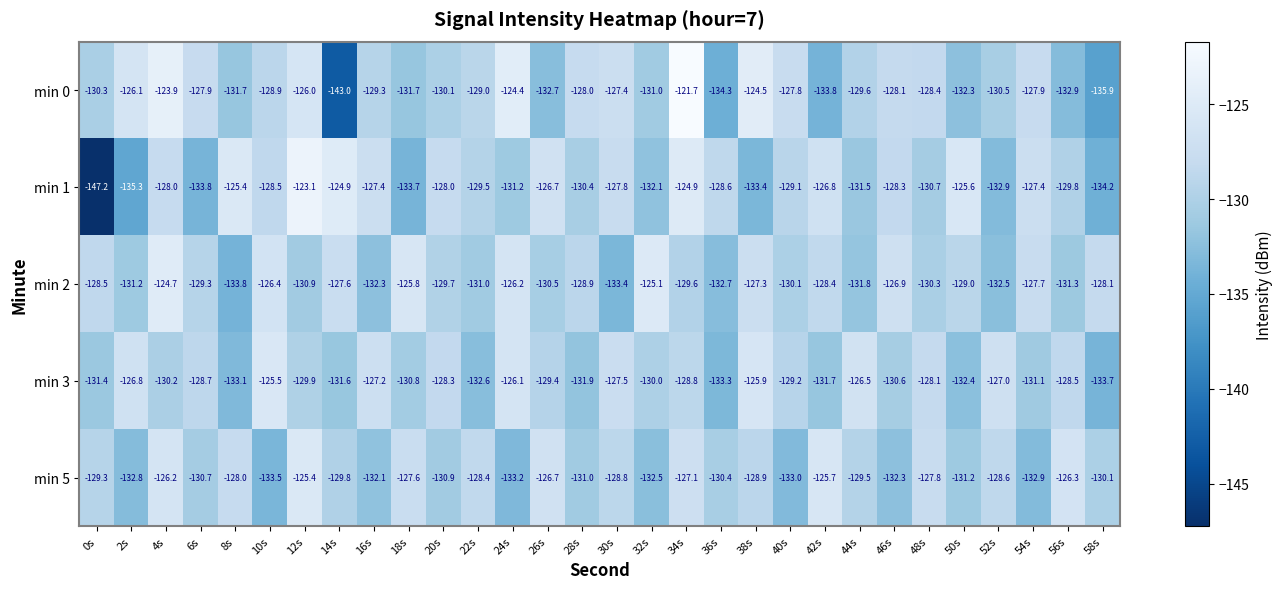

At how many categories does at least one series exceed -125?

6